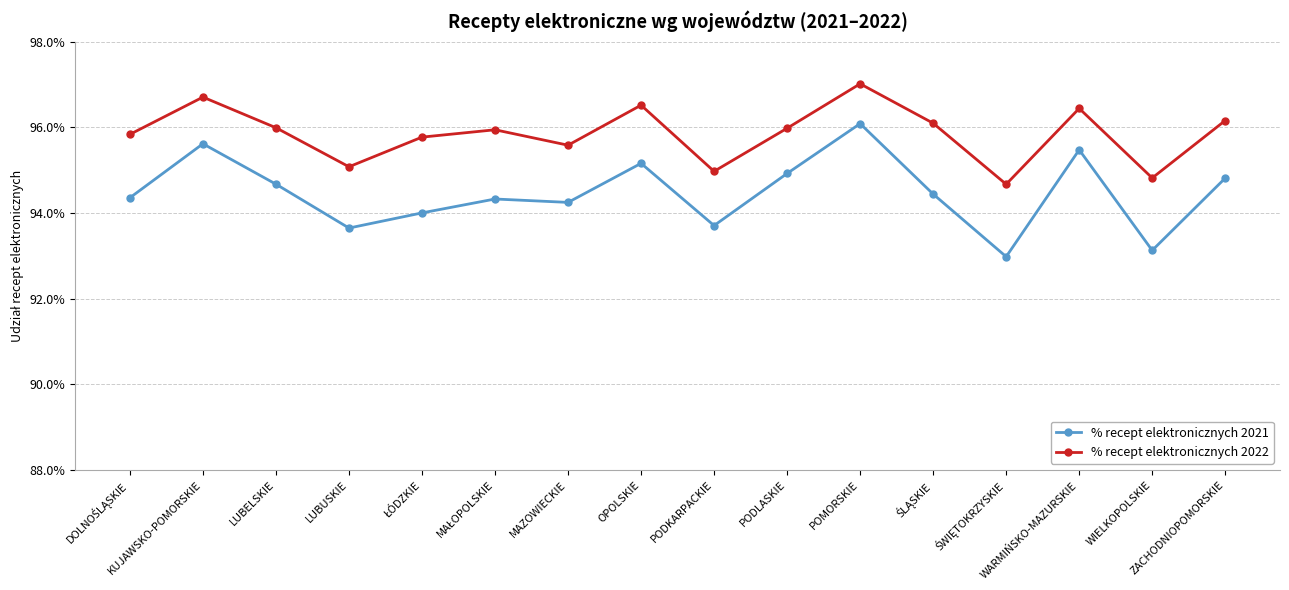

What are all the series names shown in the legend?

% recept elektronicznych 2021, % recept elektronicznych 2022